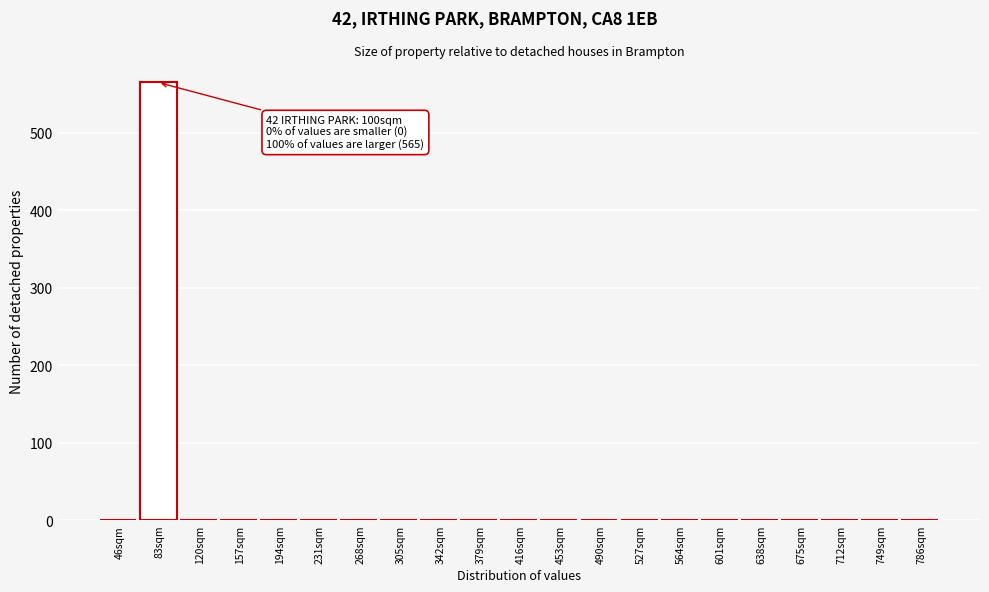

Reading left to right, list all the values displayed in this chart.

46sqm=0	83sqm=565	120sqm=0	157sqm=0	194sqm=0	231sqm=0	268sqm=0	305sqm=0	342sqm=0	379sqm=0	416sqm=0	453sqm=0	490sqm=0	527sqm=0	564sqm=0	601sqm=0	638sqm=0	675sqm=0	712sqm=0	749sqm=0	786sqm=0